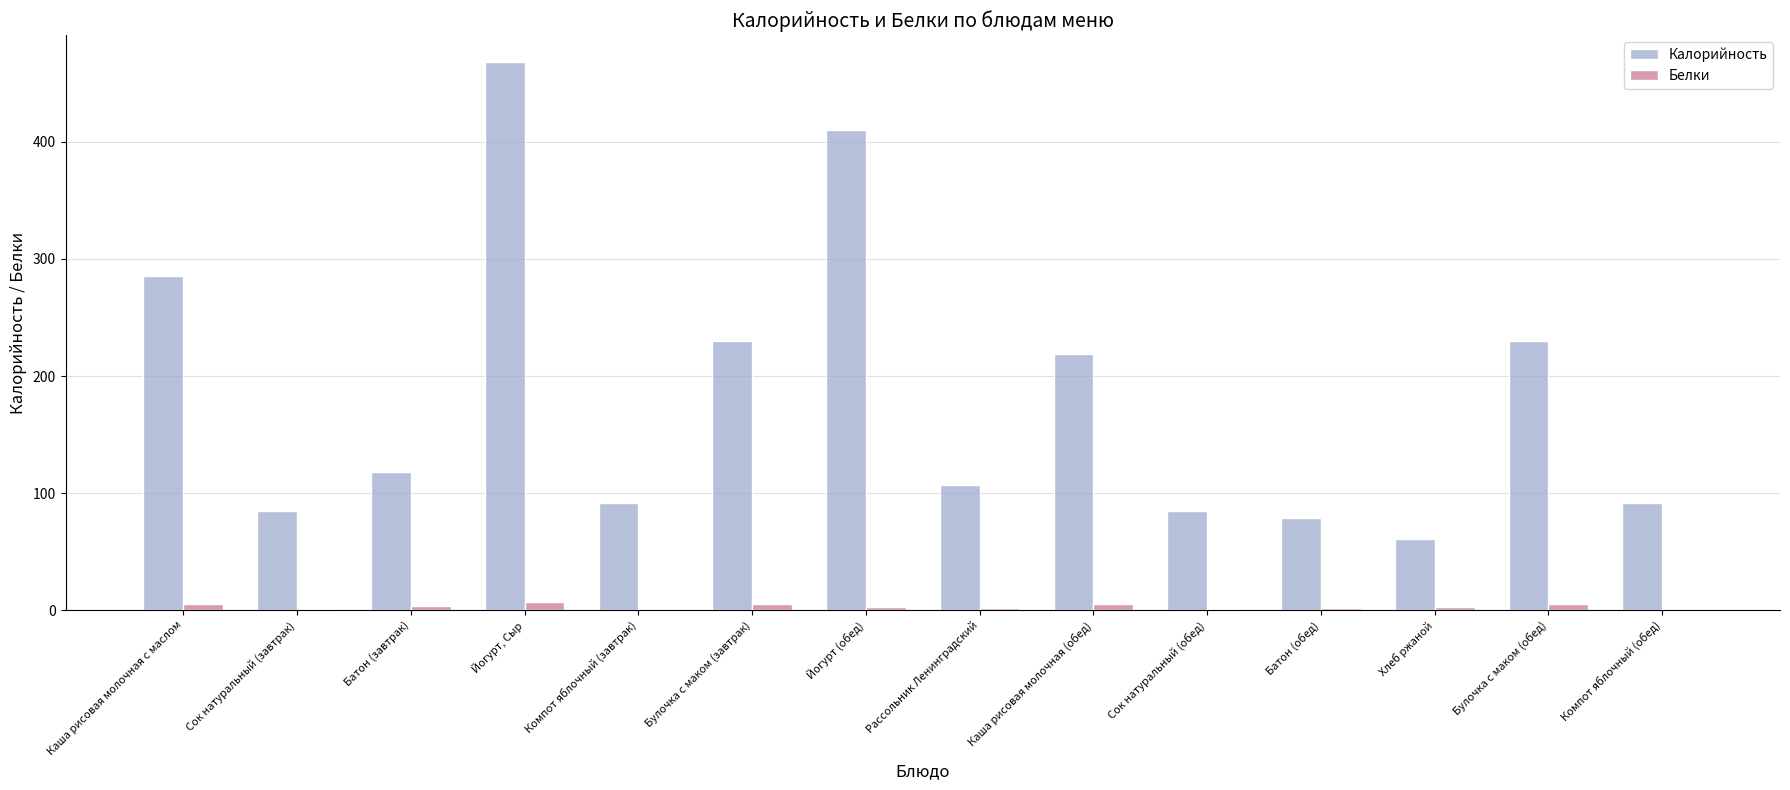

Count the number of categories in the chart.

14